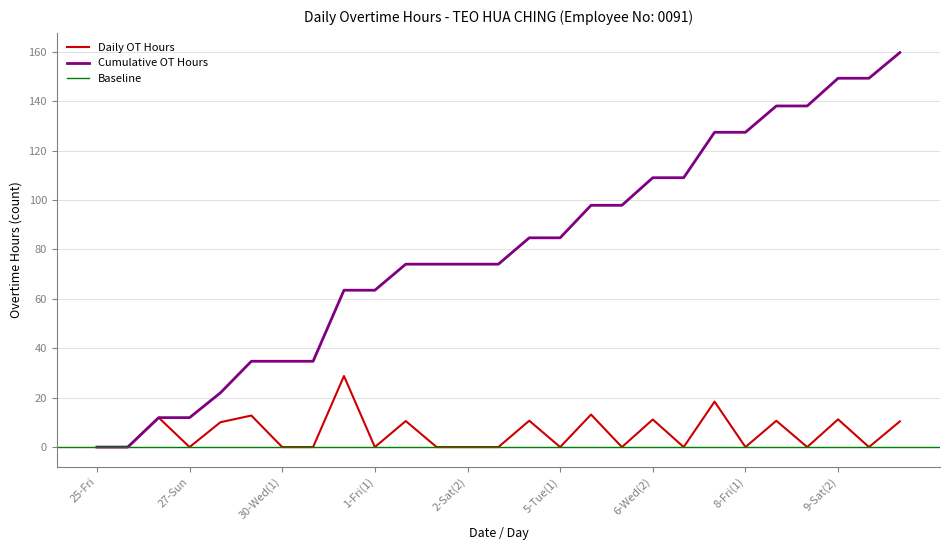

Which label corresponds to the smallest value in the chart?

25-Fri